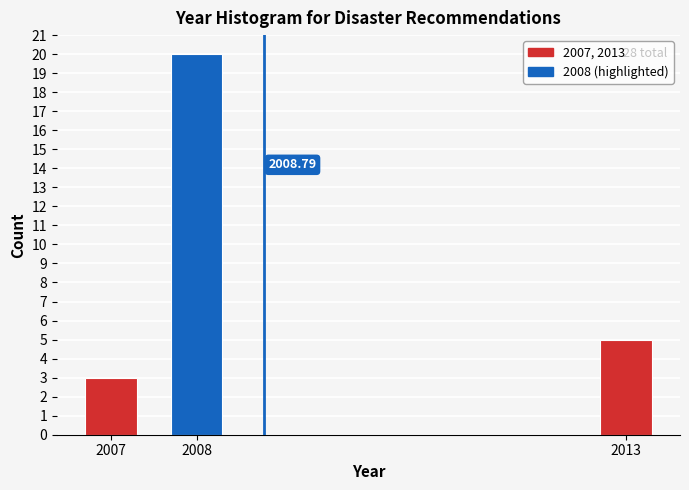

What is the sum of the values at 2008 and 2007?

23